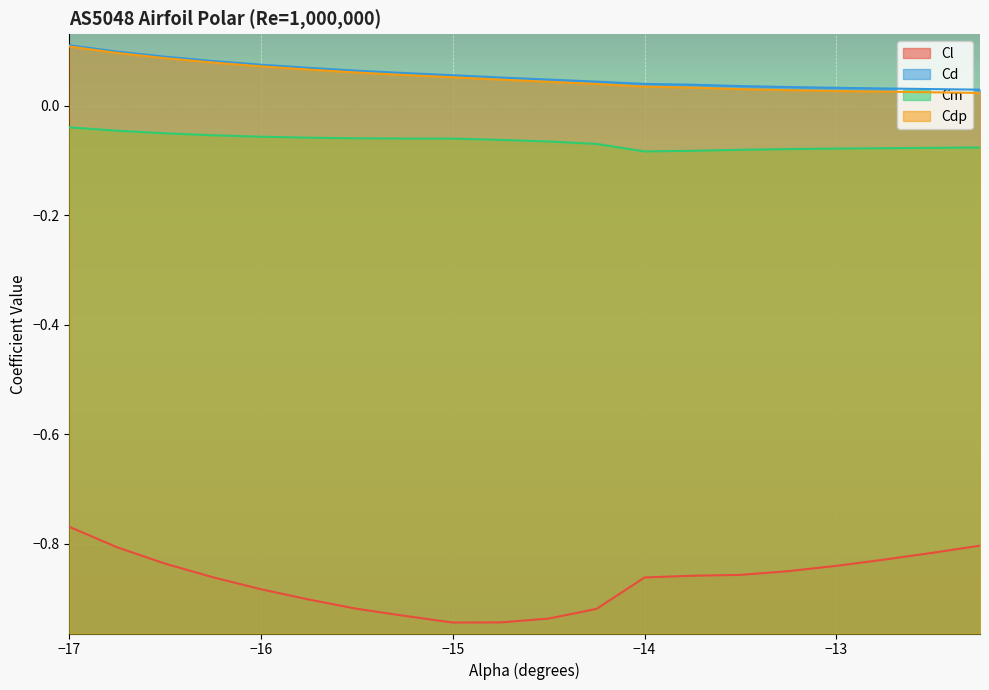

Which series has the largest total across all categories?

Cd